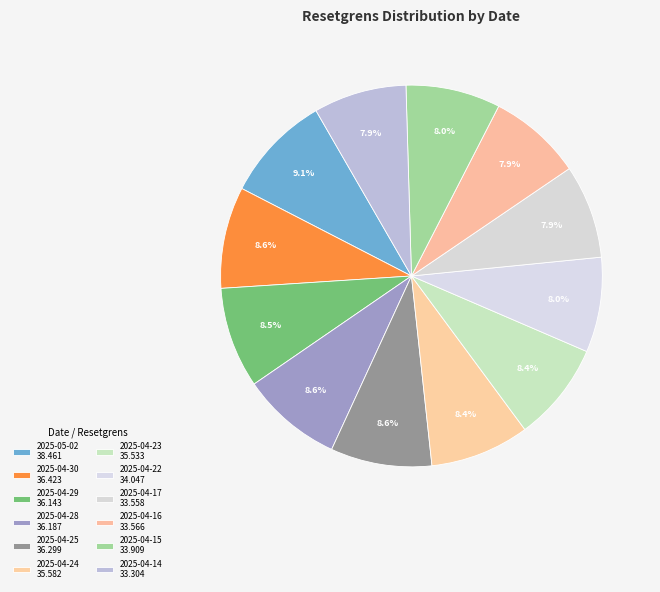

To the nearest percent, what portion does 2025-04-29 represent?

9%